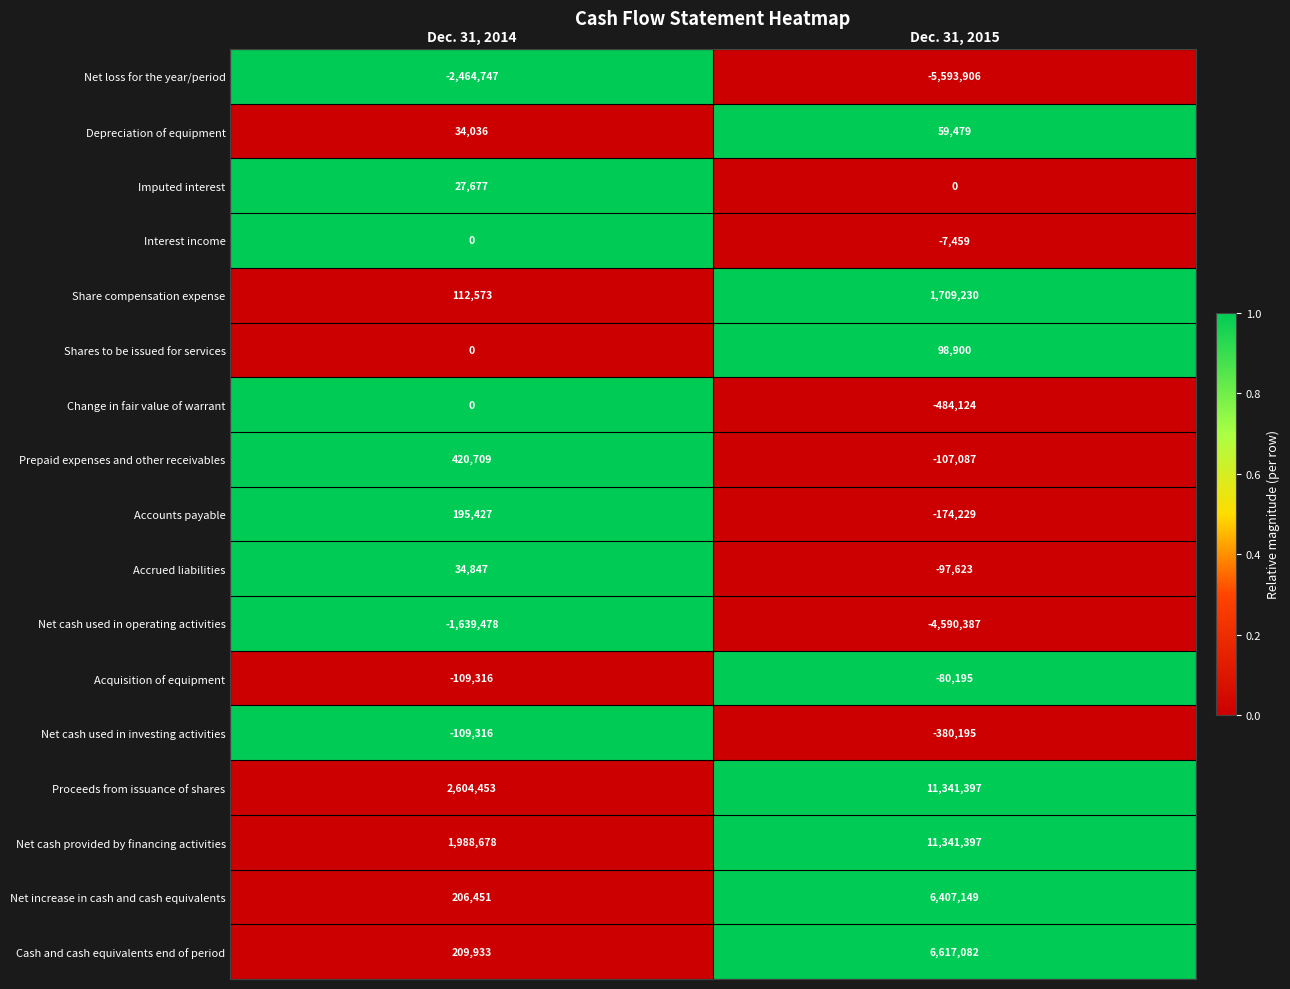

What is the sum of the Imputed interest values at Dec. 31, 2015 and Dec. 31, 2014?

27677